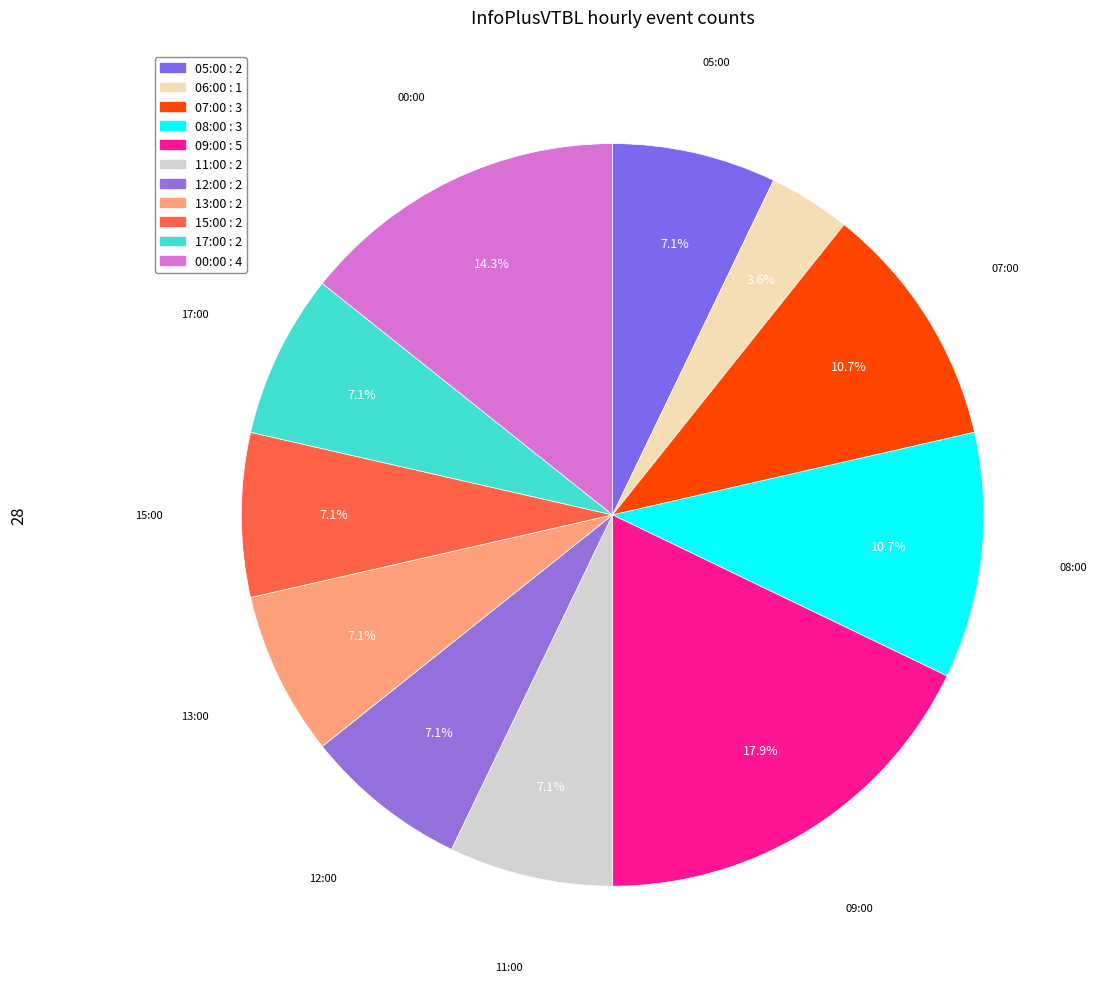

What is the largest slice in the pie chart?

09:00